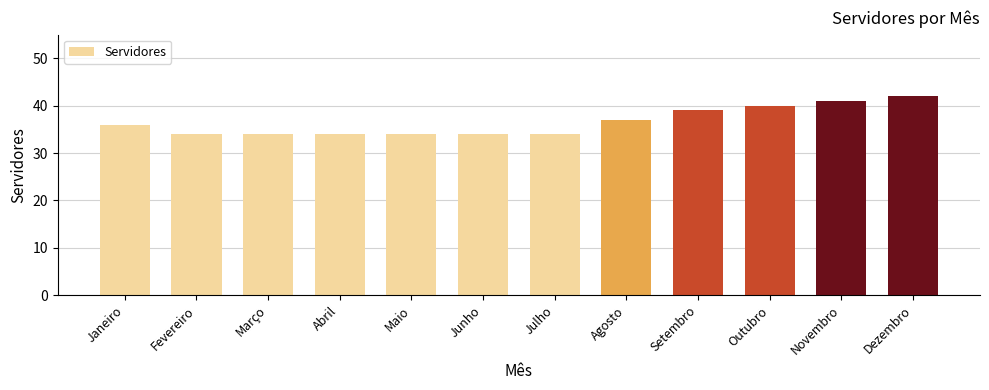

What is the difference between the second highest and minimum values?

7